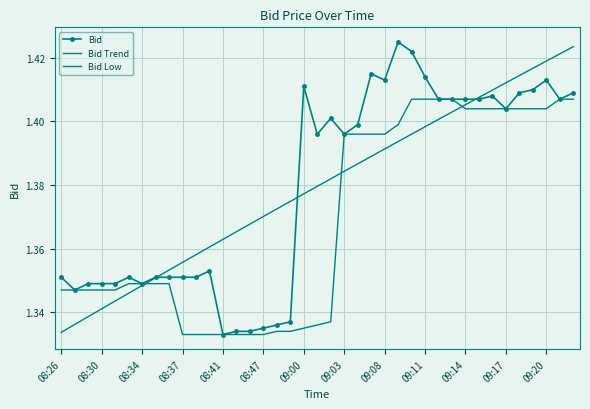

Count the number of data series in this chart.

3